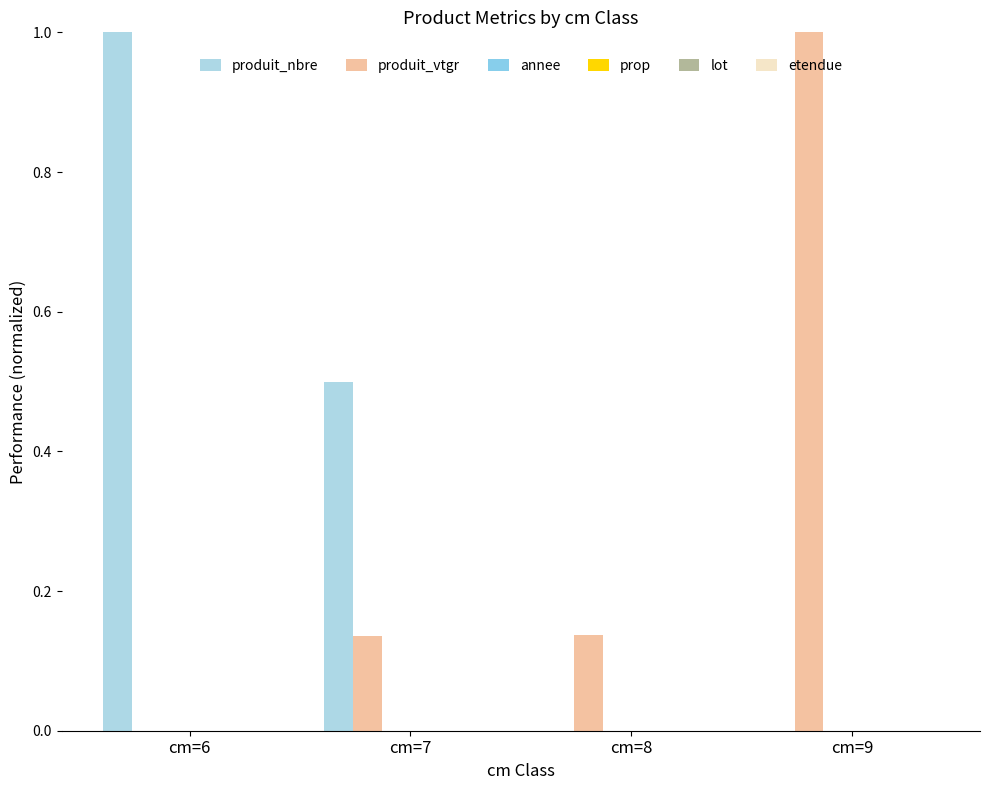

Reading left to right, extract all data points from this chart.

produit_nbre: 1.0	0.5	0.0	0.0
produit_vtgr: 0.0	0.1	0.1	1.0
annee: 0.0	0.0	0.0	0.0
prop: 0.0	0.0	0.0	0.0
lot: 0.0	0.0	0.0	0.0
etendue: 0.0	0.0	0.0	0.0